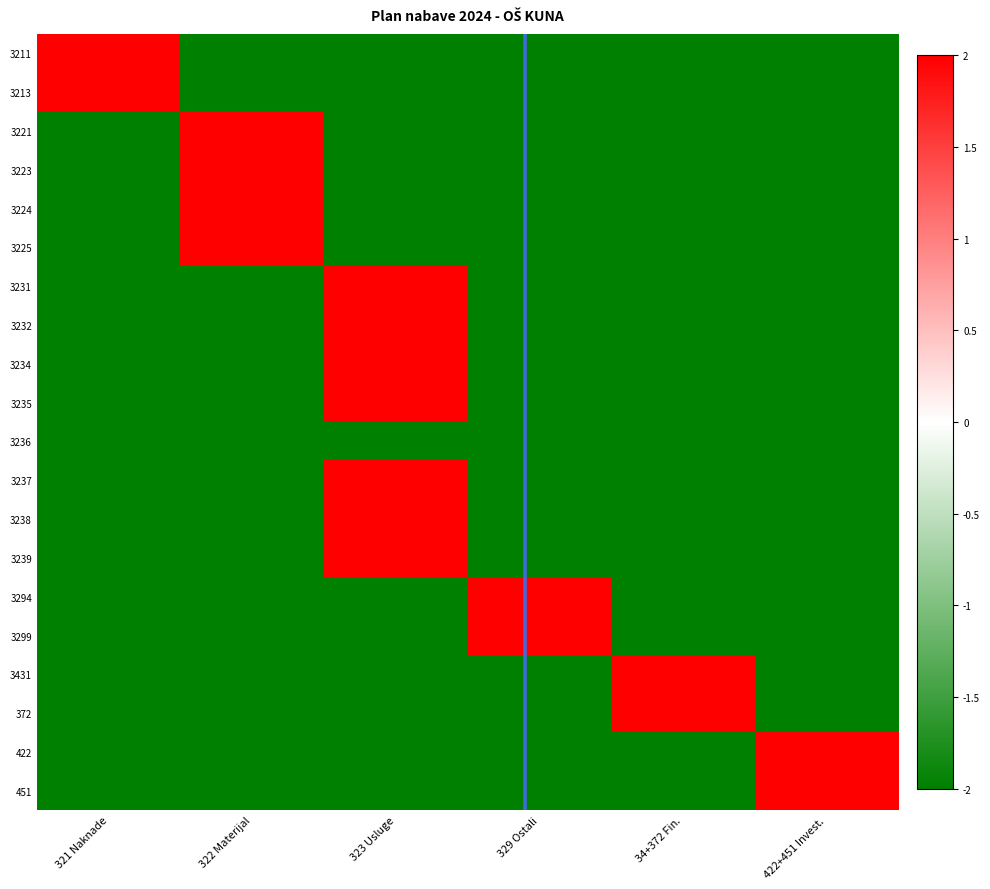

At how many categories does at least one series exceed 1?

6